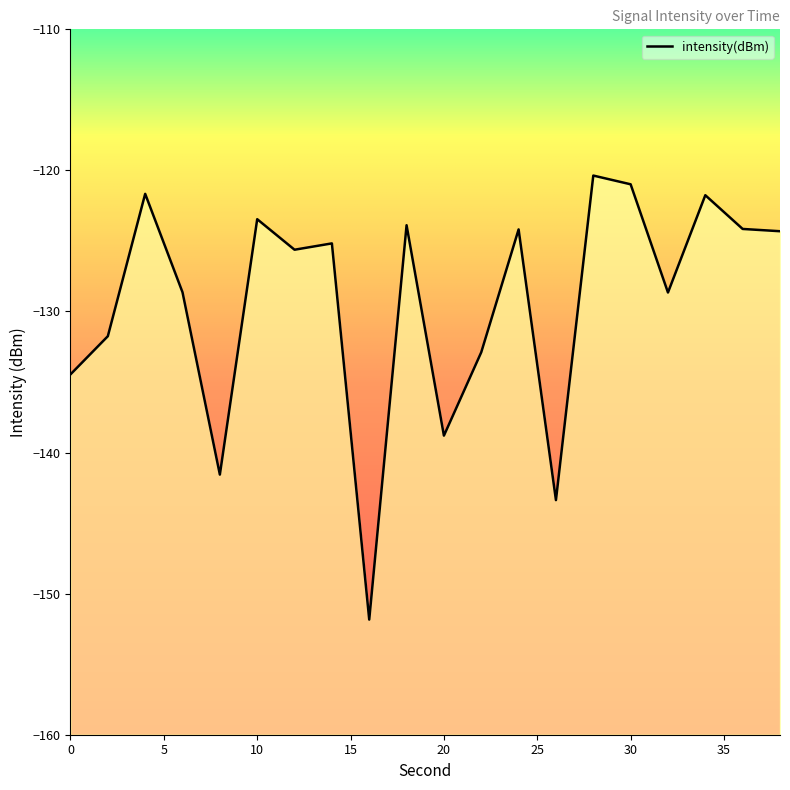

The value at 26 is -191.9. True or false?

False